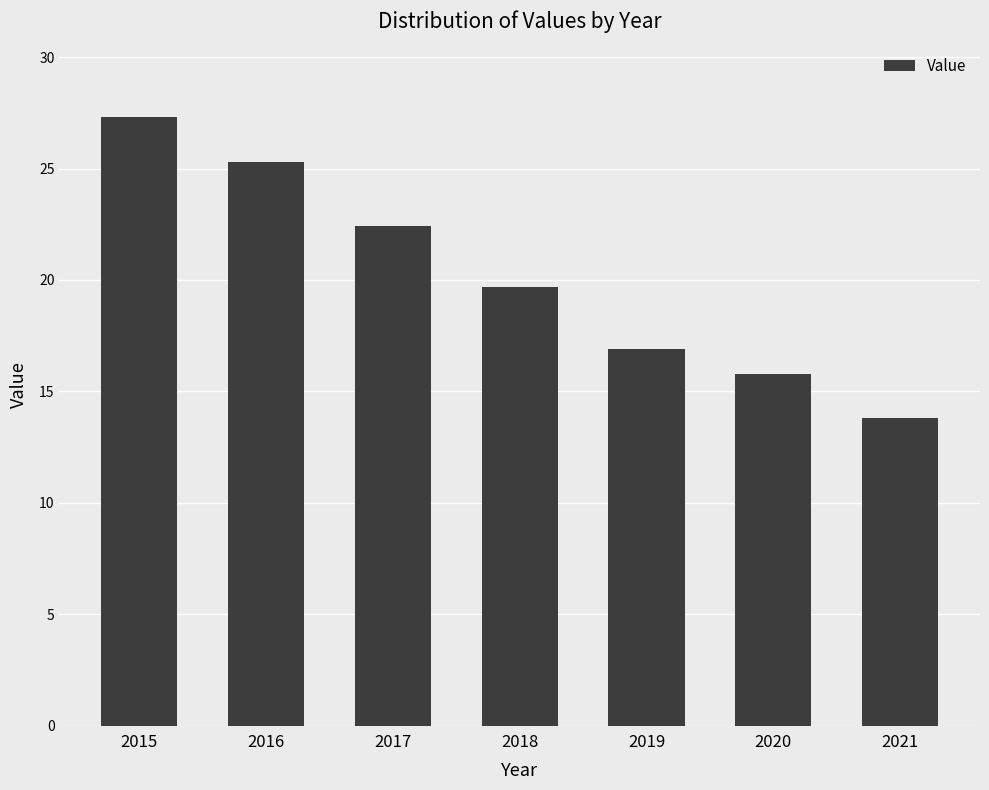

What is the value of the 5th bar from the left?

16.9